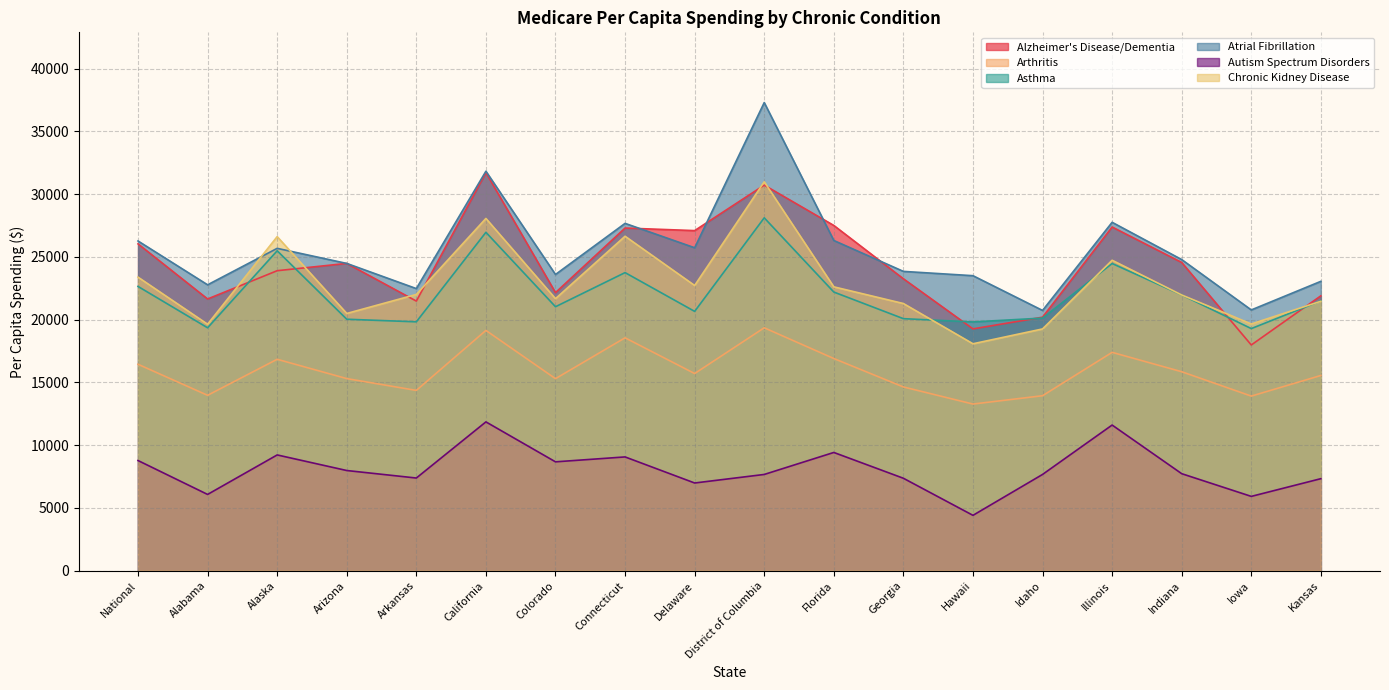

Is it true that Arthritis equals 14640.2 at Georgia?

True